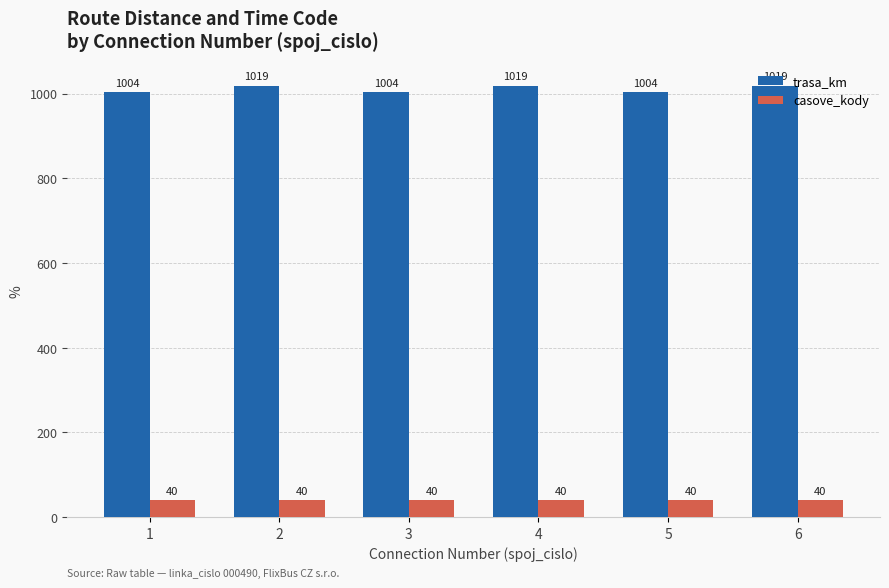

What is the greatest value displayed?

1019